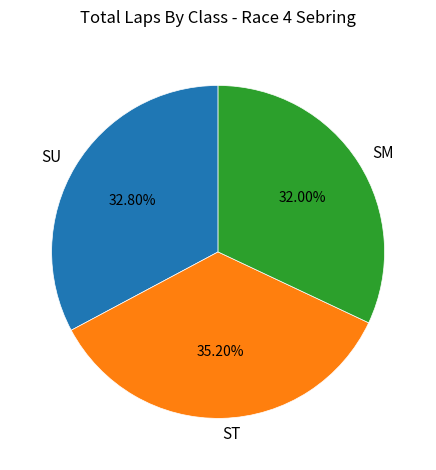

Is the sum of SM and ST greater than half?

Yes